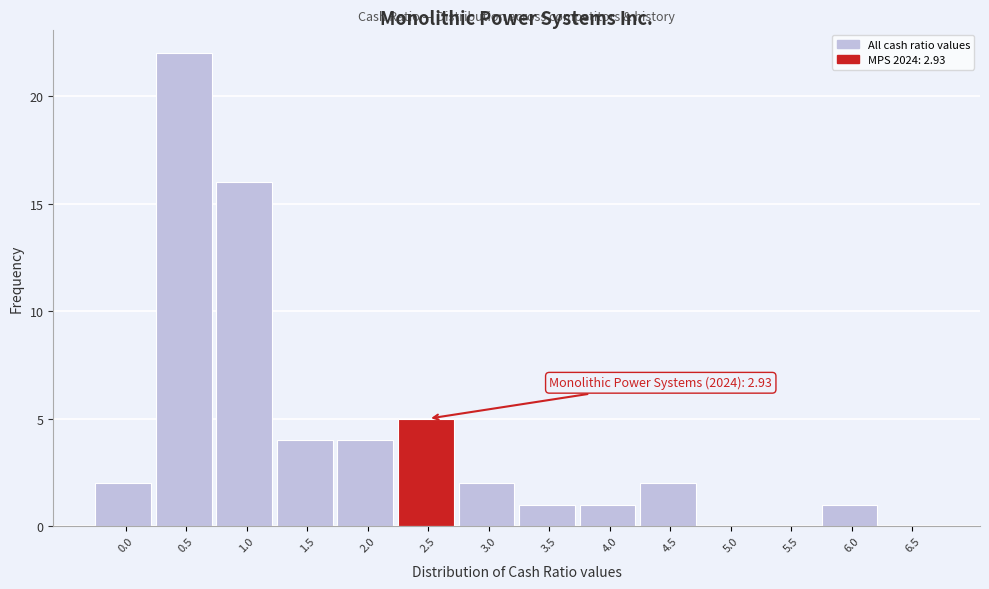

Reading left to right, what are all the values shown in this chart?

0.0=2	0.5=22	1.0=16	1.5=4	2.0=4	2.5=5	3.0=2	3.5=1	4.0=1	4.5=2	5.0=0	5.5=0	6.0=1	6.5=0